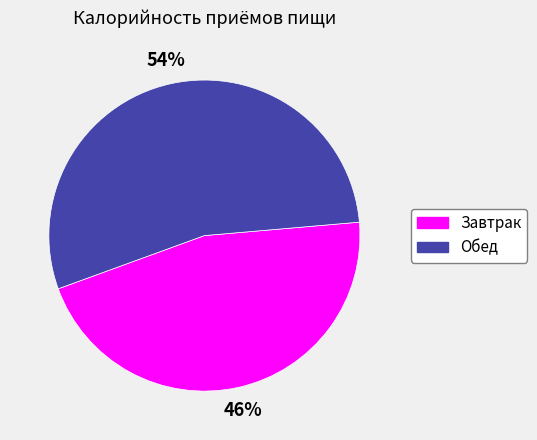

What percentage is the Завтрак slice, to the nearest percent?

46%